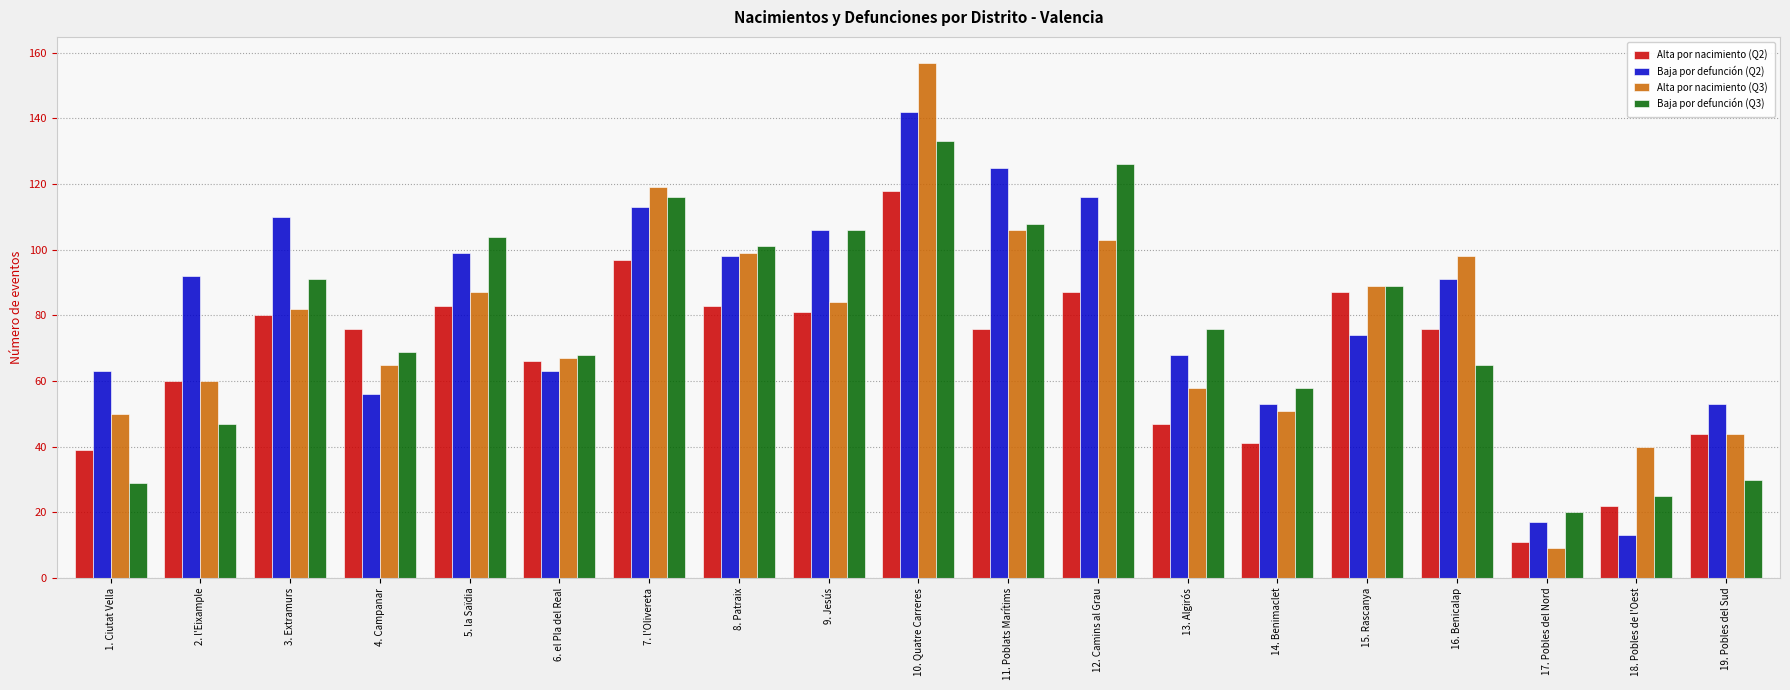

True or false: Alta por nacimiento (Q3) has a value of 136 at 5. la Saïdia.

False